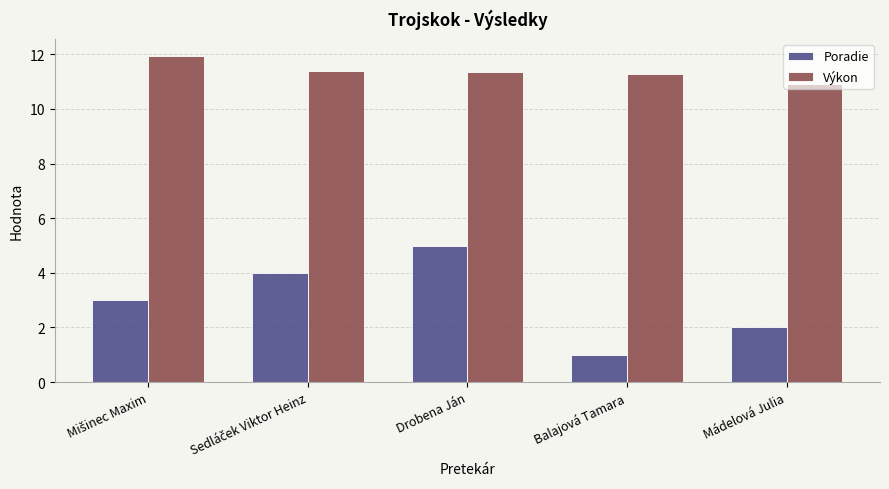

True or false: Výkon has a value of 15.9 at Drobena Ján.

False